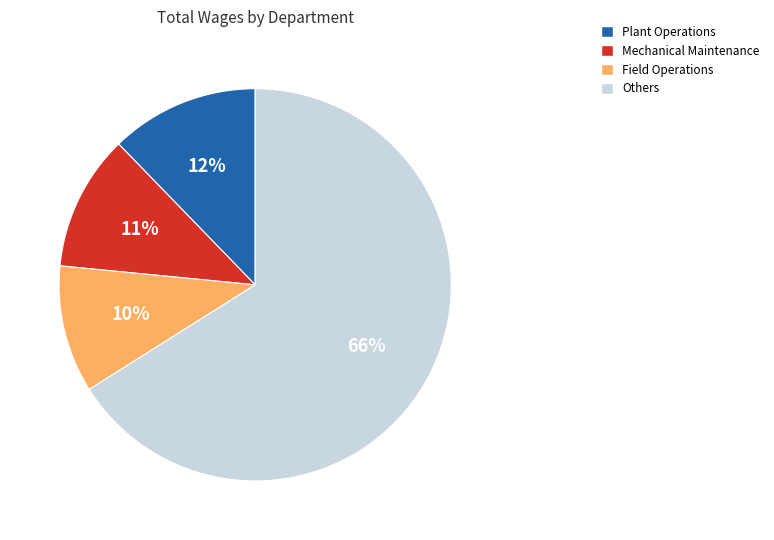

Combined, do Field Operations and Plant Operations account for over 50%?

No